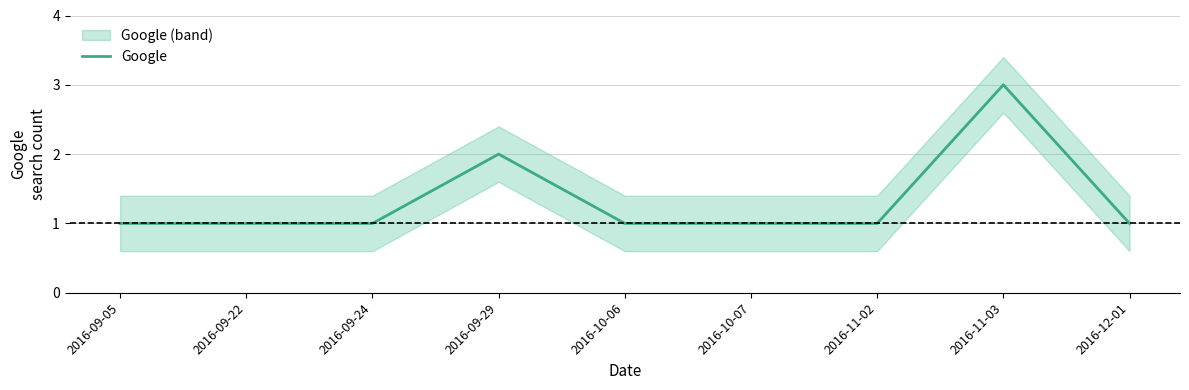

How many points are higher than both their immediate neighbors (excluding endpoints)?

2